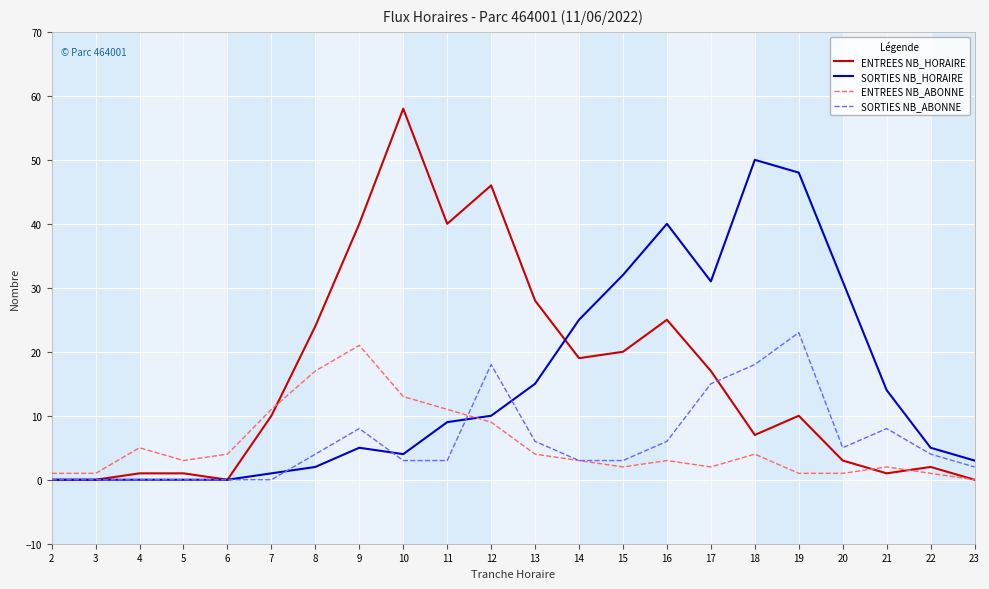

The SORTIES NB_HORAIRE series shows 43 at 17. True or false?

False